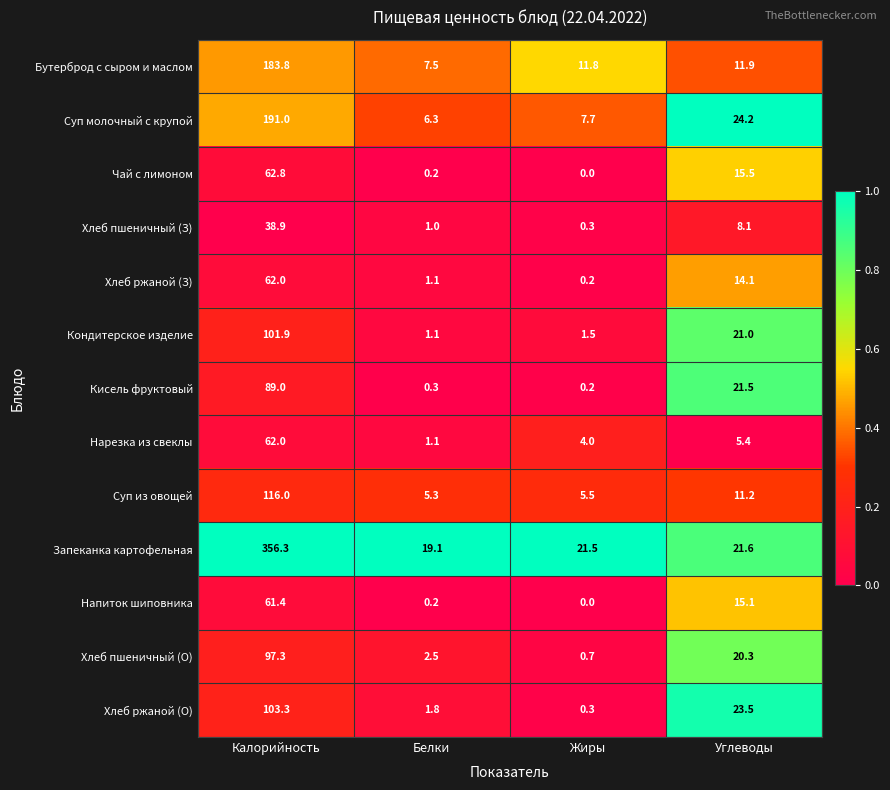

At Углеводы, list the series in order from smallest to largest.

Нарезка из свеклы, Хлеб пшеничный (З), Суп из овощей, Бутерброд с сыром и маслом, Хлеб ржаной (З), Напиток шиповника, Чай с лимоном, Хлеб пшеничный (О), Кондитерское изделие, Кисель фруктовый, Запеканка картофельная, Хлеб ржаной (О), Суп молочный с крупой